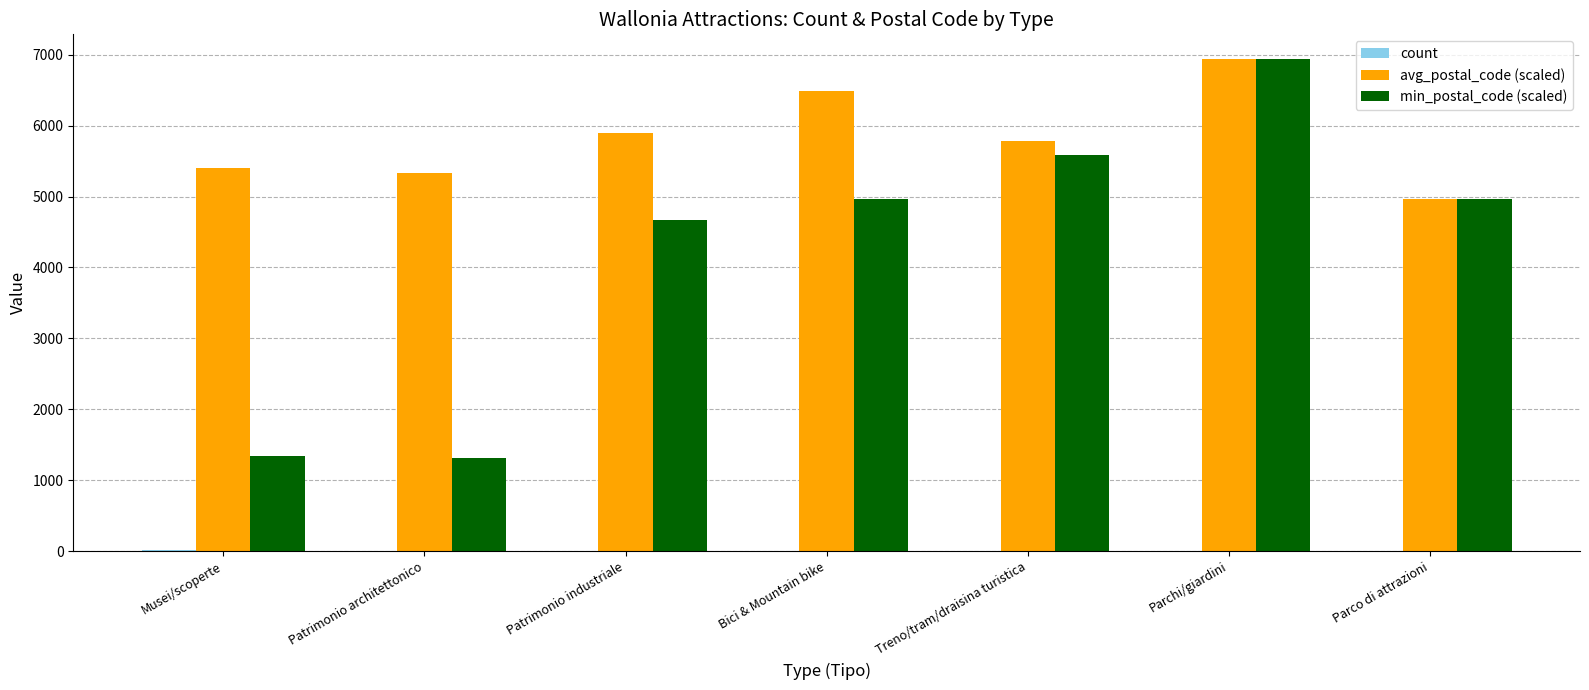

What is the maximum value shown in the chart?

6940